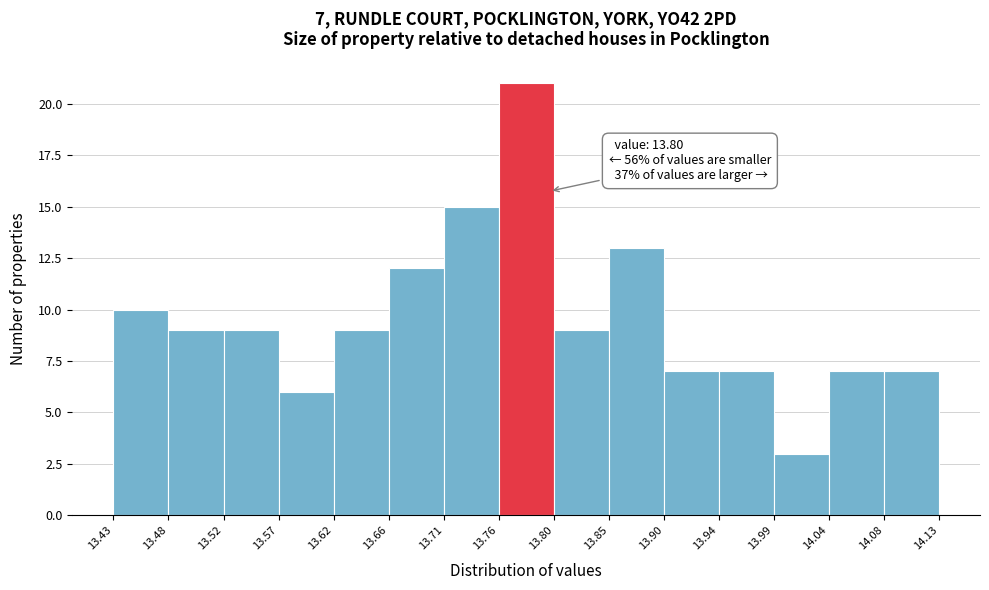

Which range on the x-axis has the tallest bar?

13.76 to 13.80